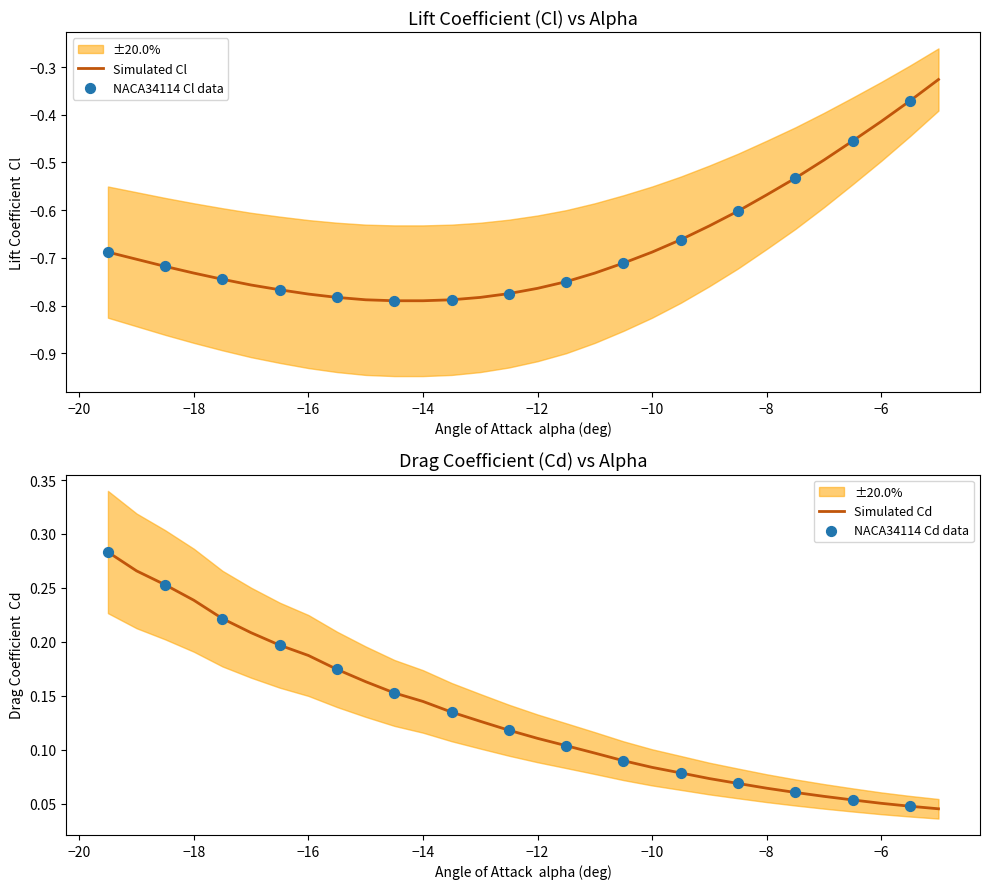

Is the value of Cd at 13 greater than the value of Cl at 27?

Yes